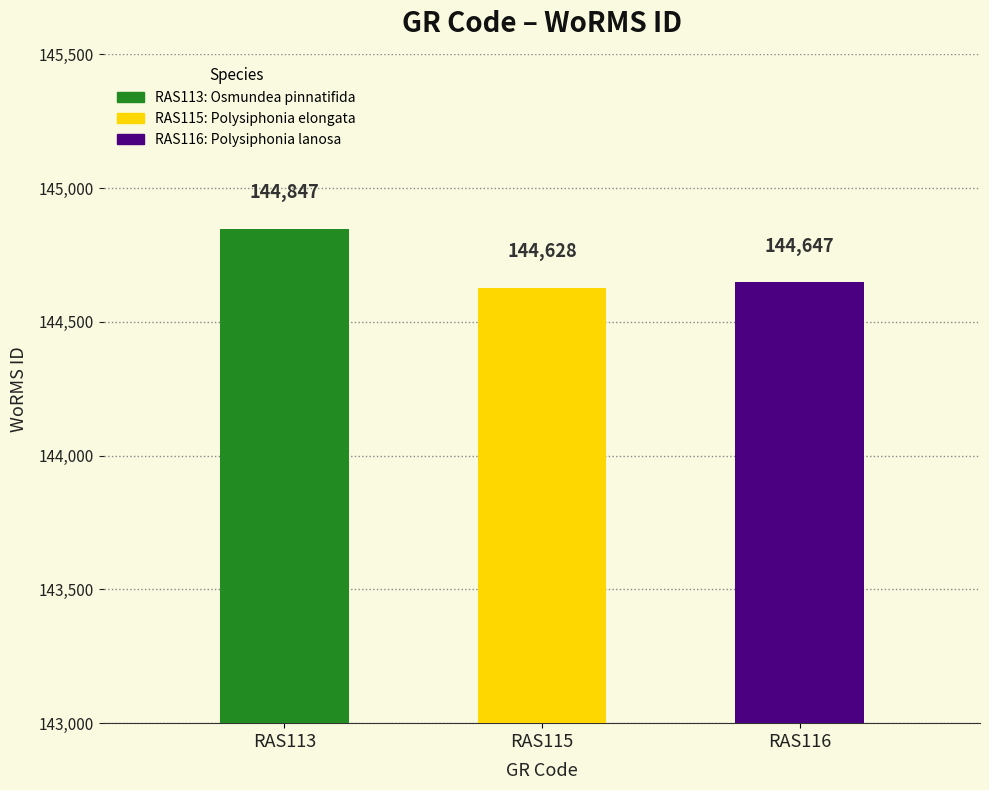

Reading right to left, list all the values displayed in this chart.

144647	144628	144847